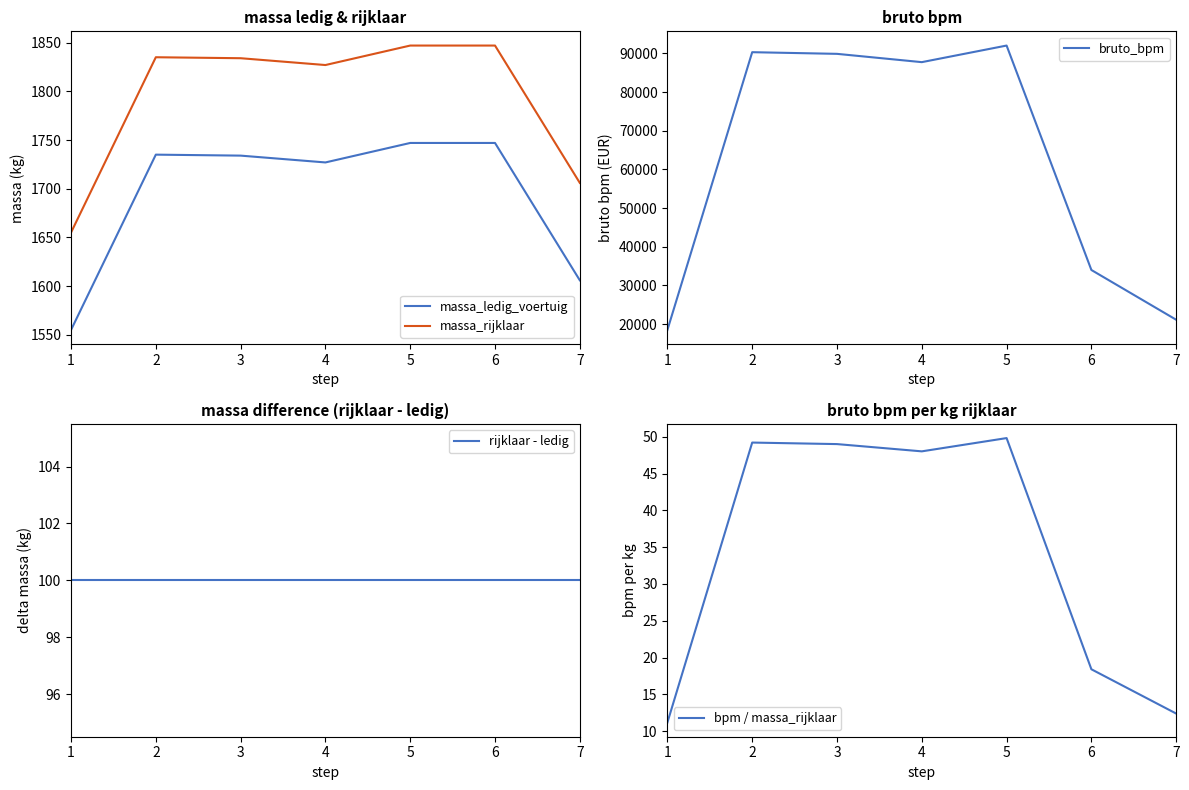

At which label is rijklaar - ledig closest to 100?

1